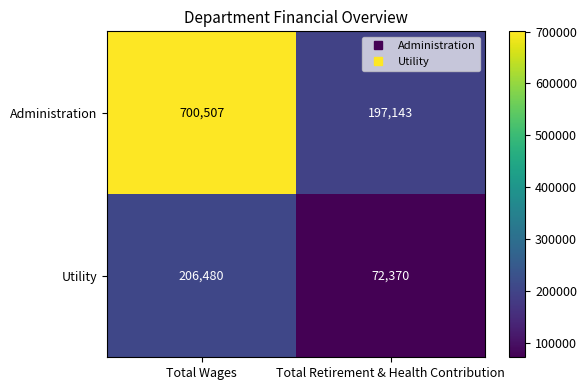

At how many categories does at least one series exceed 83543?

2